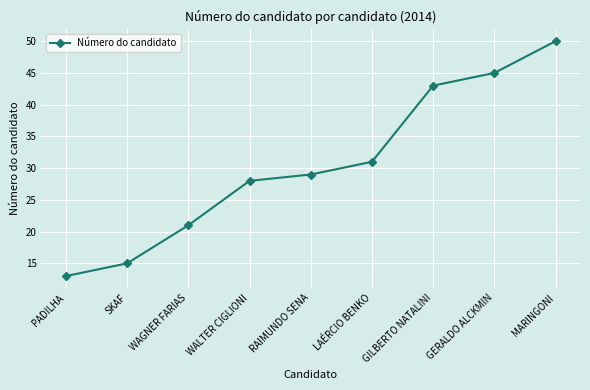

True or false: there are more than 1 points higher than both neighbors.

False